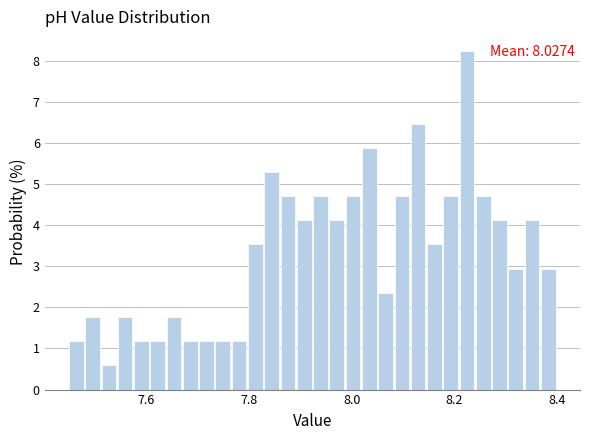

Around what value on the x-axis is the tallest bar? Give the approximate position of its centre, as read against the axis.

8.22